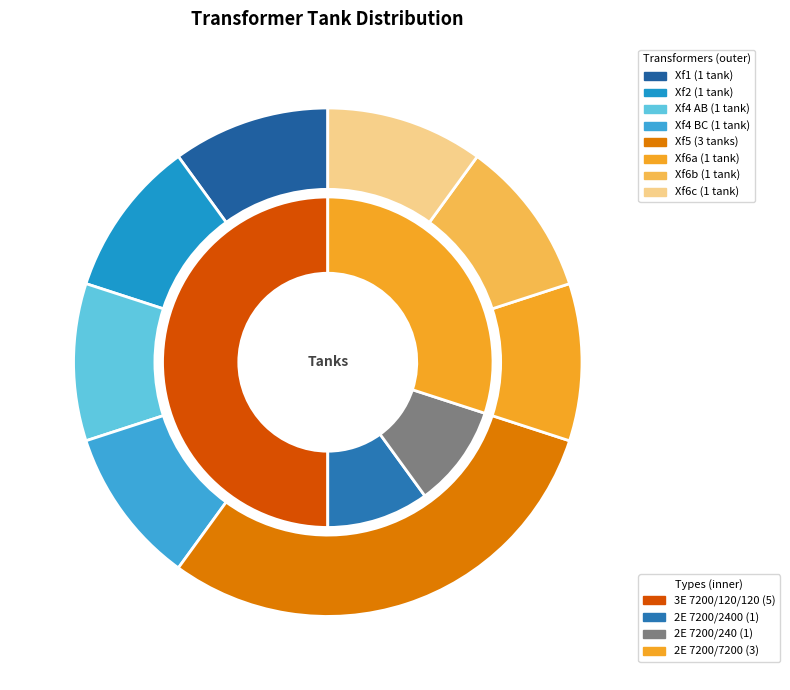

Does Xf1 represent more than half of the total?

No